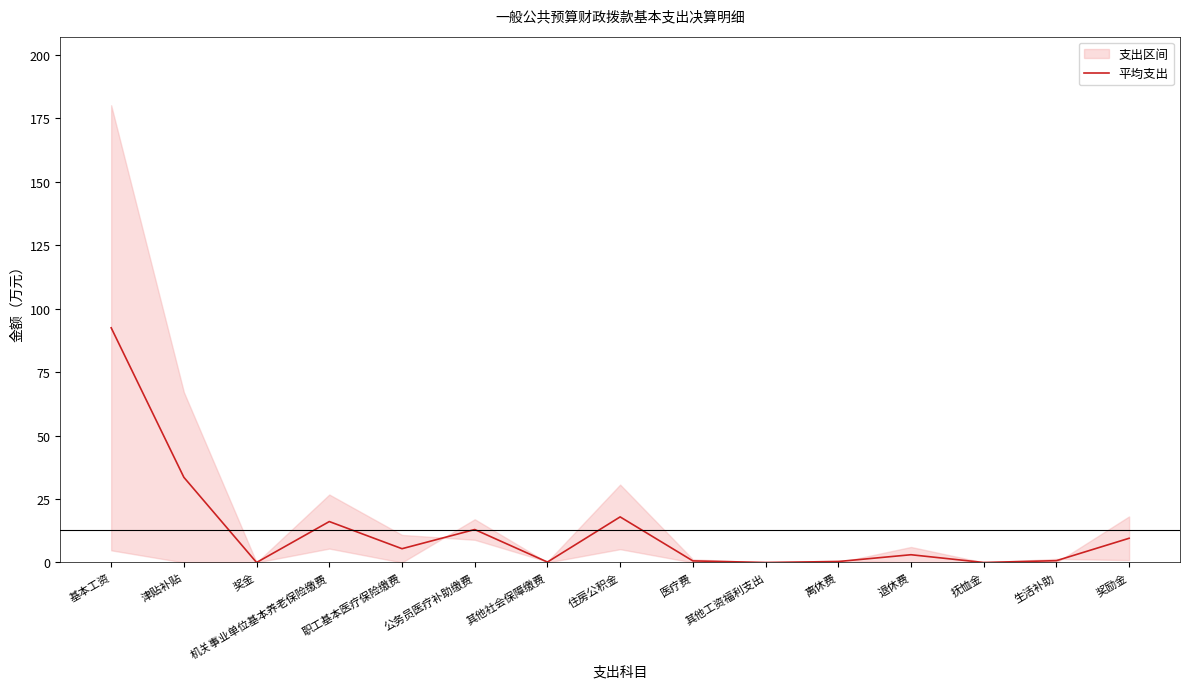

Rank the categories by value from highest to lowest.

基本工资, 津贴补贴, 住房公积金, 机关事业单位基本养老保险缴费, 公务员医疗补助缴费, 奖励金, 职工基本医疗保险缴费, 退休费, 生活补助, 医疗费, 离休费, 其他社会保障缴费, 奖金, 其他工资福利支出, 抚恤金